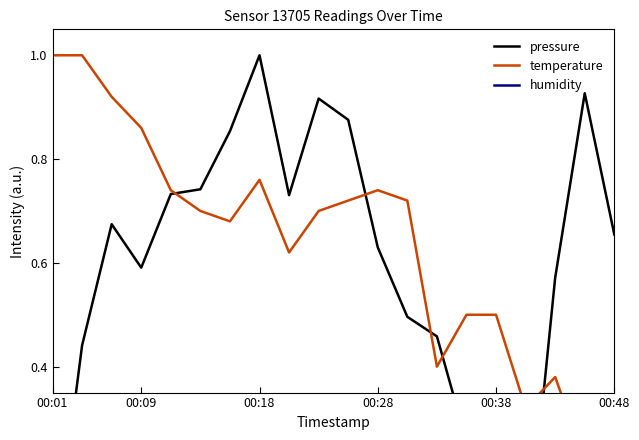

How many series are shown in this chart?

3